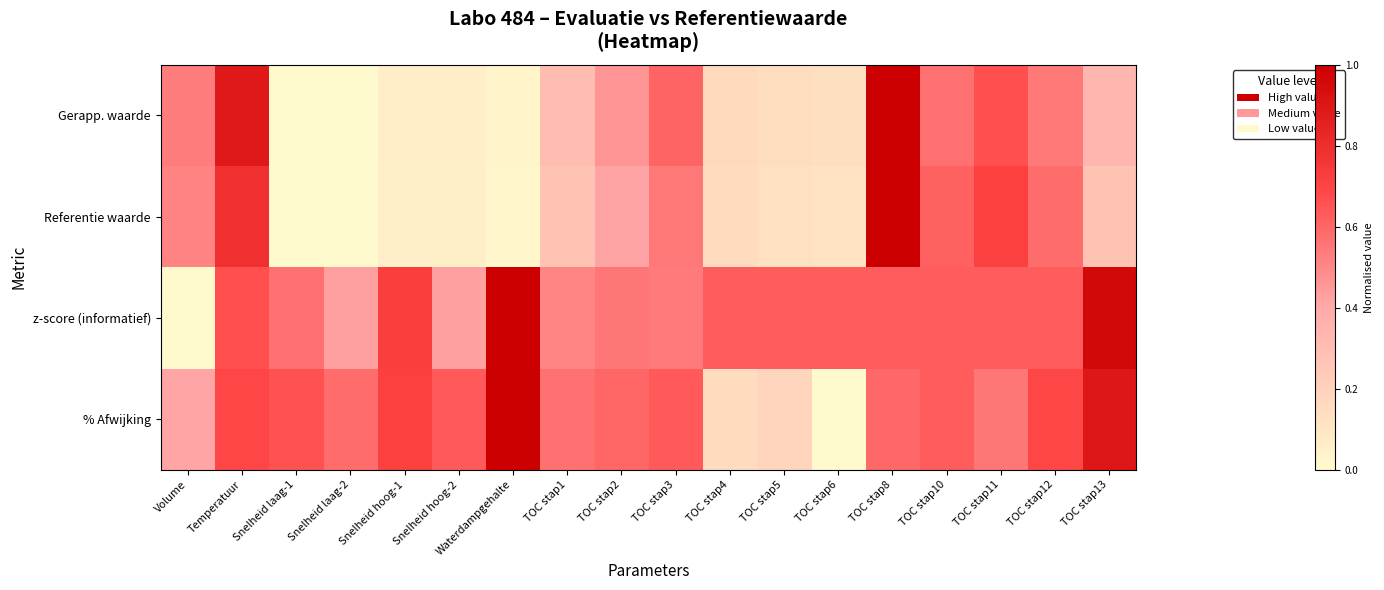

Which category has the highest value across all series?

TOC stap8